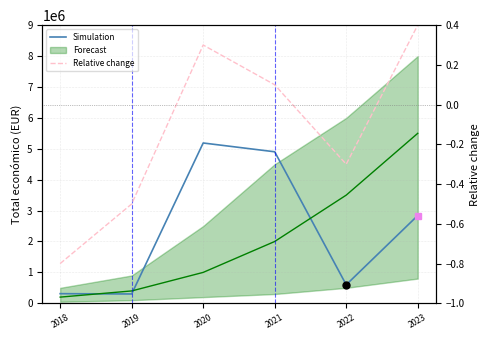

True or false: Simulation has a value of 2040162.6 at 2021.

False